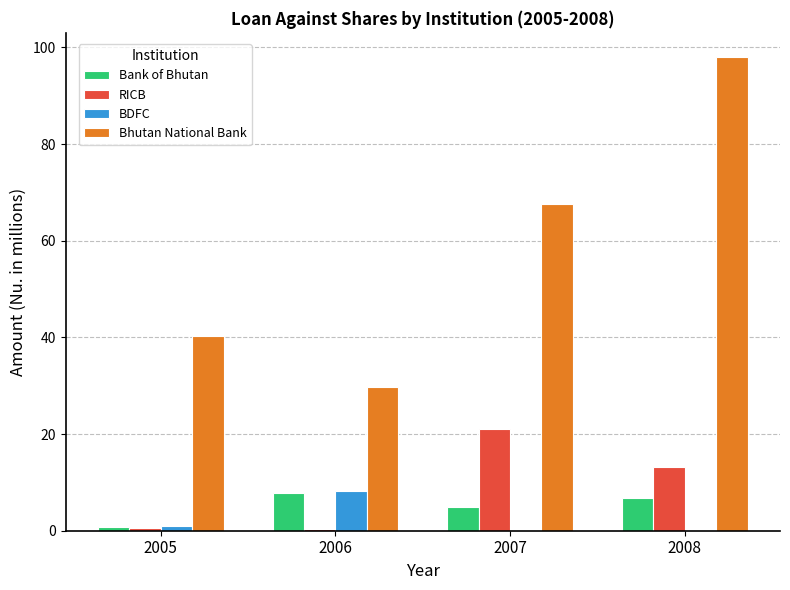

What is the spread (max minus min) of values at 2006?

29.4